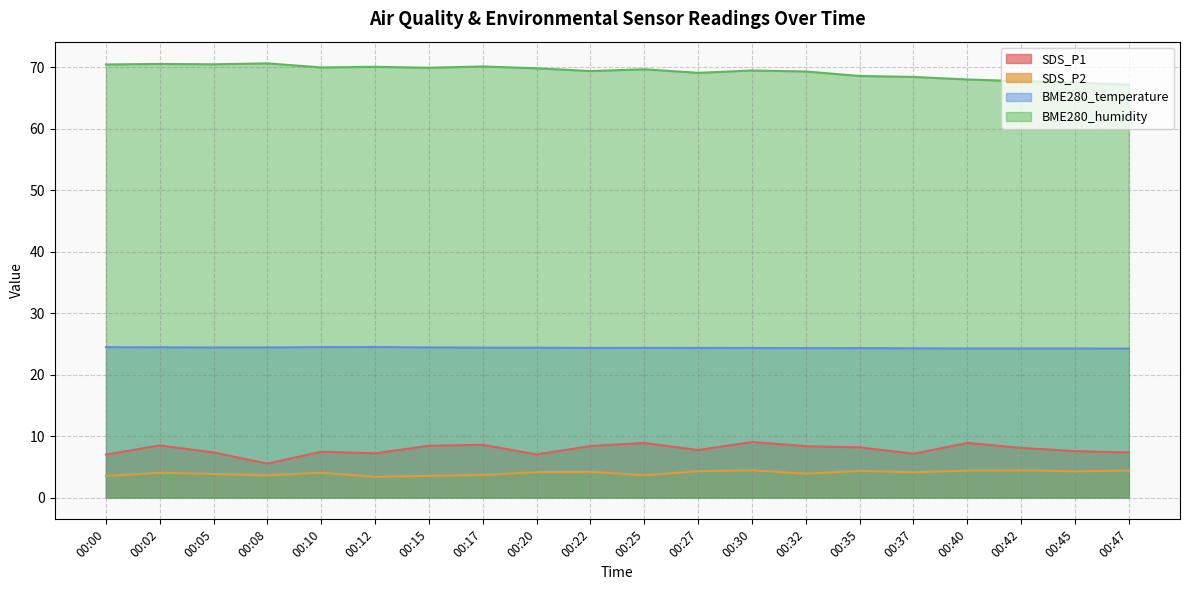

What is the approximate value of SDS_P1 at 00:47?

7.3